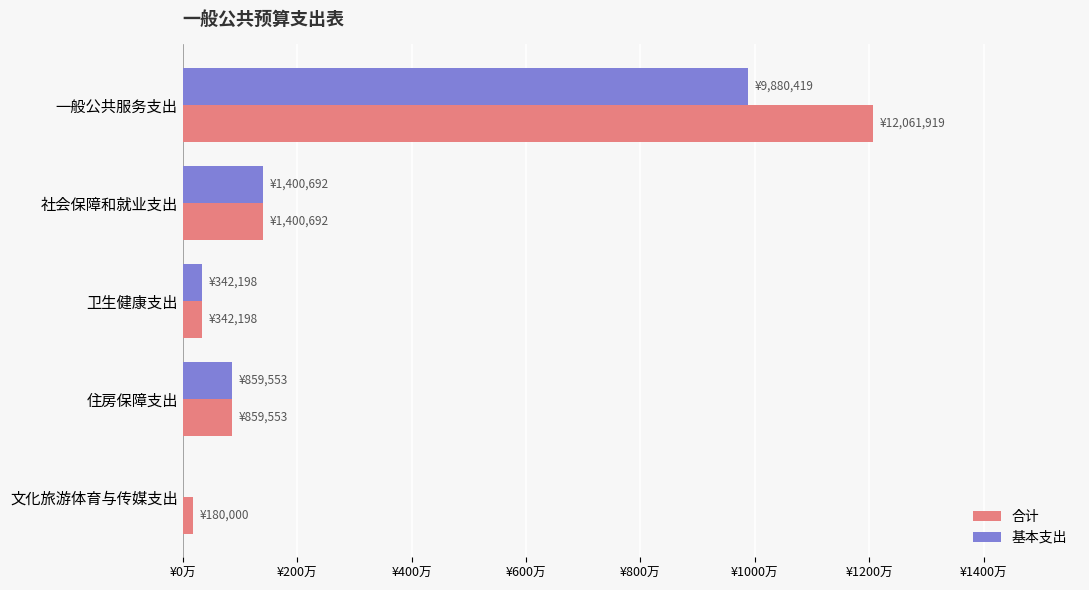

What are all the series names shown in the legend?

合计, 基本支出